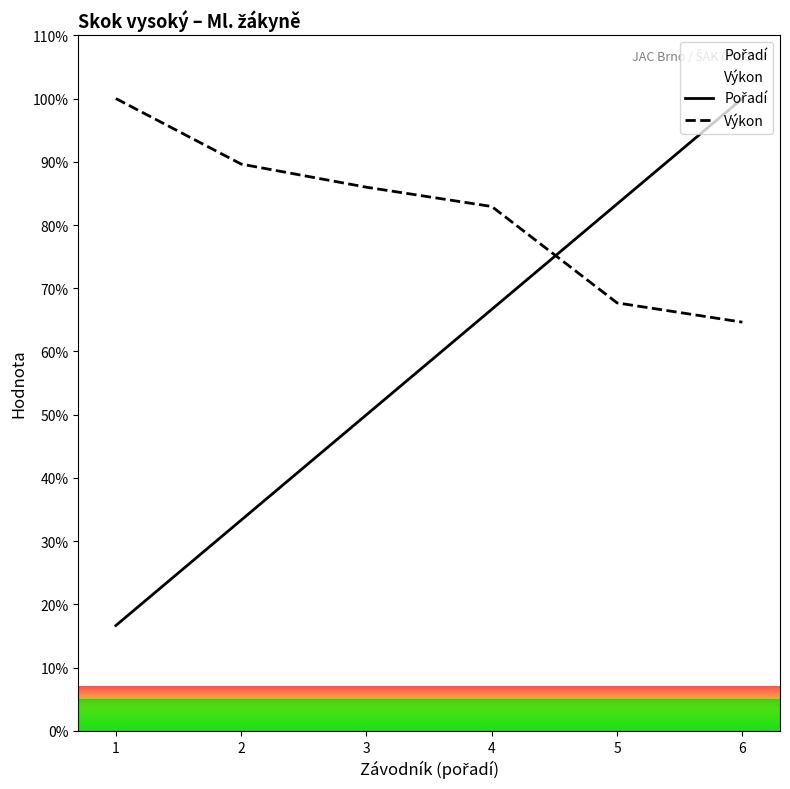

True or false: Pořadí and Výkon cross at least once.

True